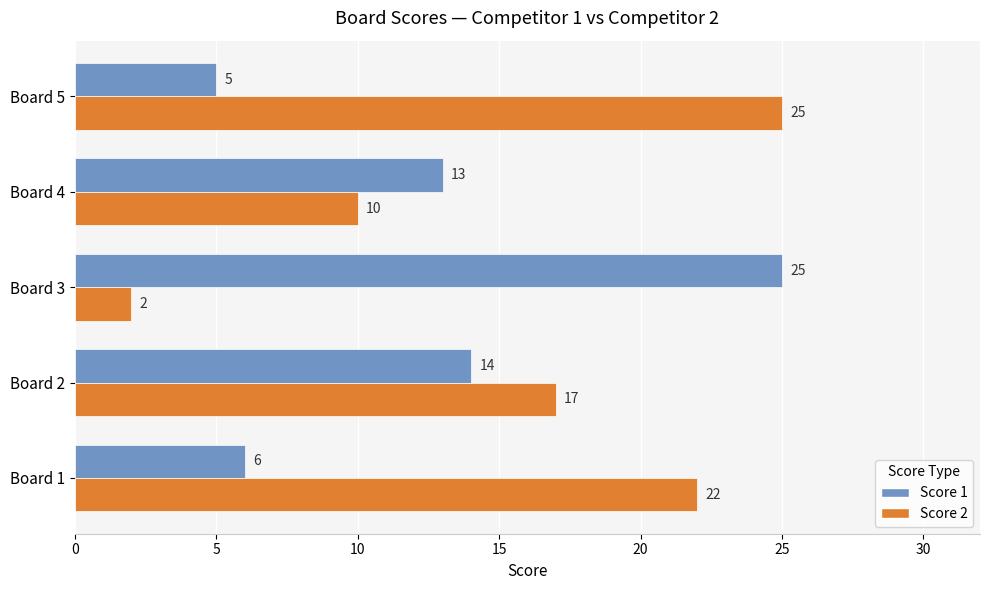

What is the difference between the maximum and minimum values in the Score 2 series?

23